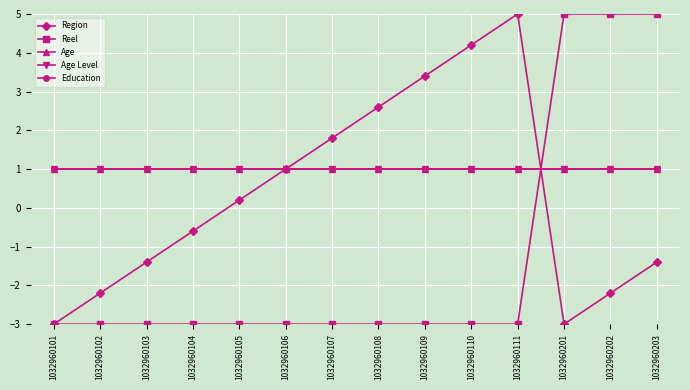

What is the smallest value displayed?

-3.0